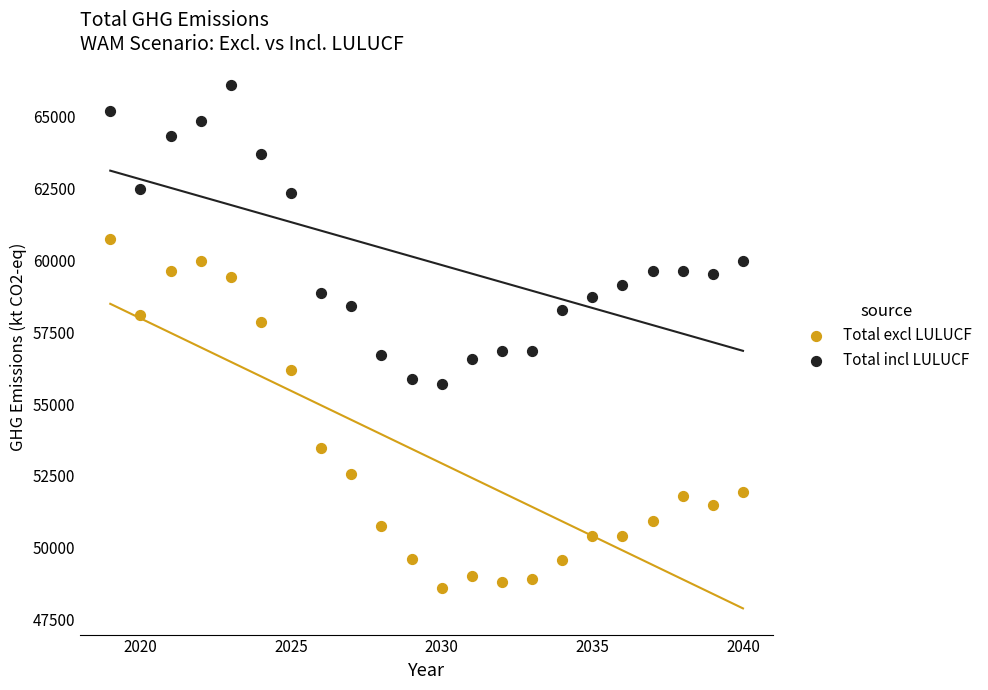

What are all the series names shown in the legend?

Total excl LULUCF, Total incl LULUCF